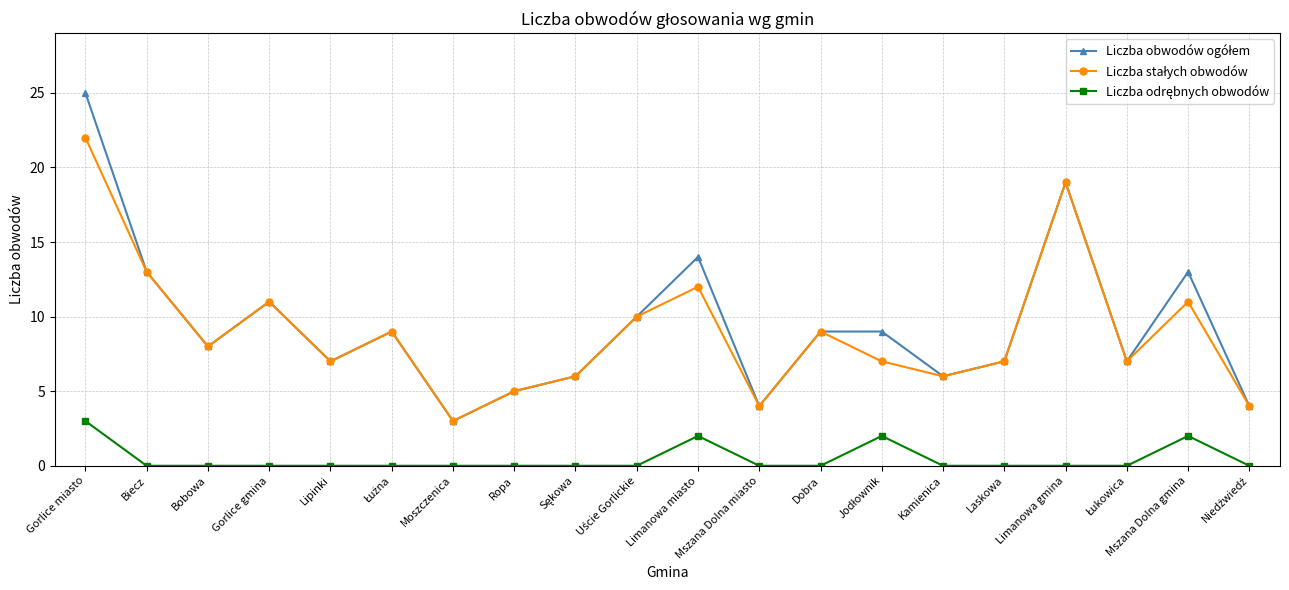

How many data points does each series have?

20